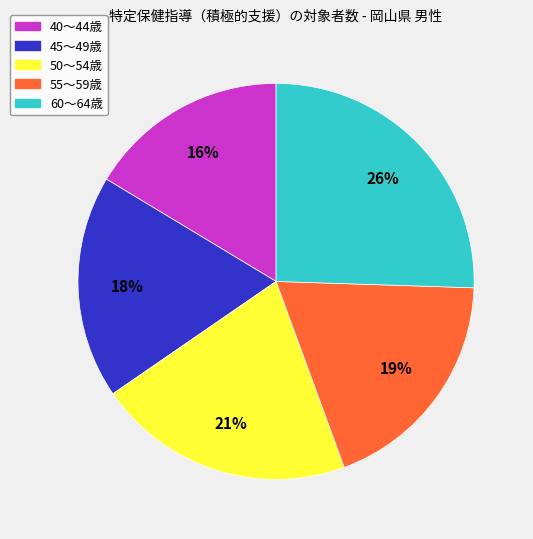

What percentage is the 40～44歳 slice, to the nearest percent?

16%